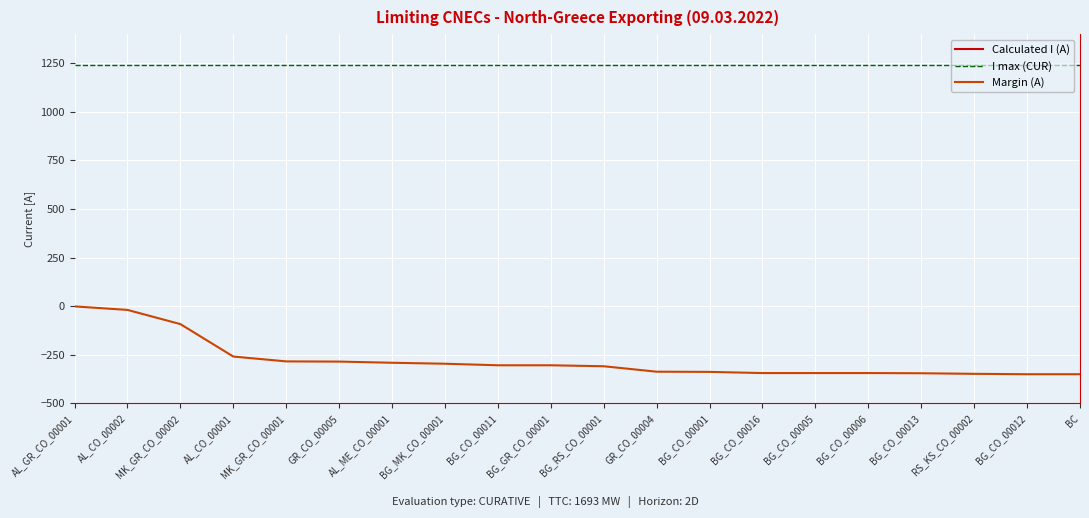

List the series in order of their peak value, highest first.

I max (CUR), Margin (A), Calculated I (A)